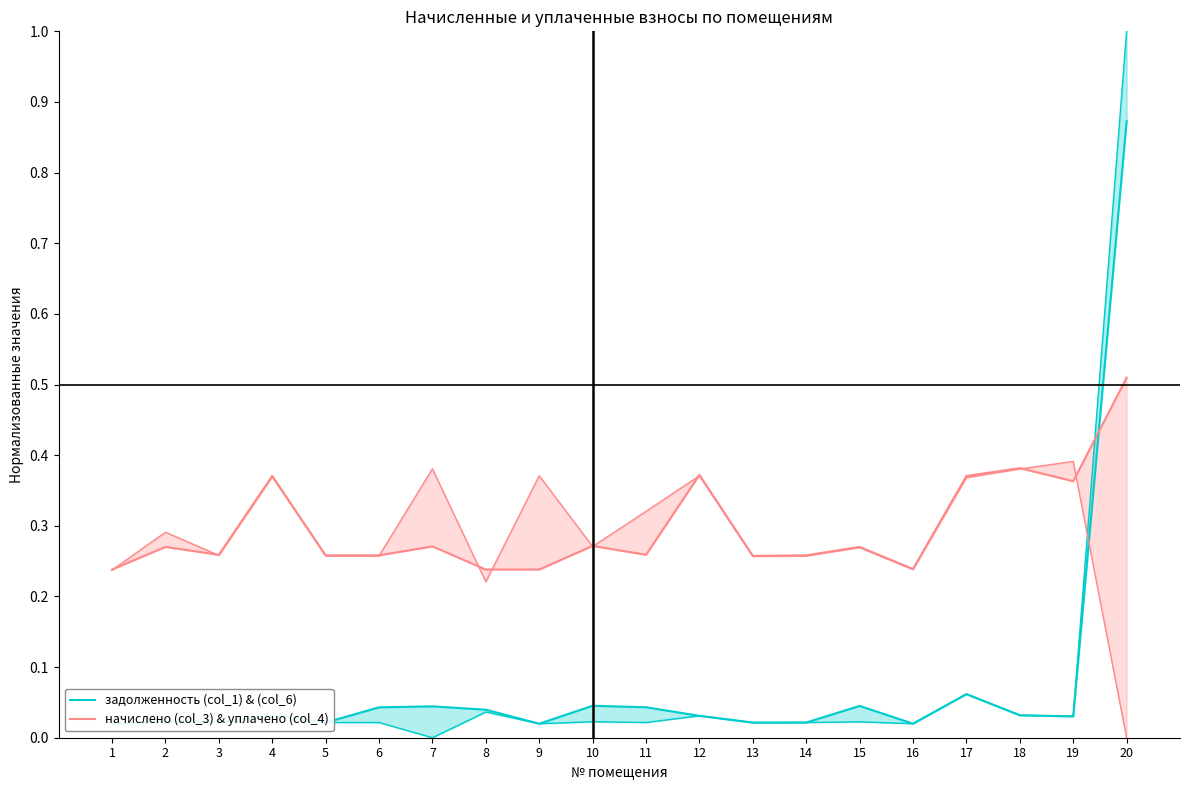

At how many categories does at least one series exceed 0?

20